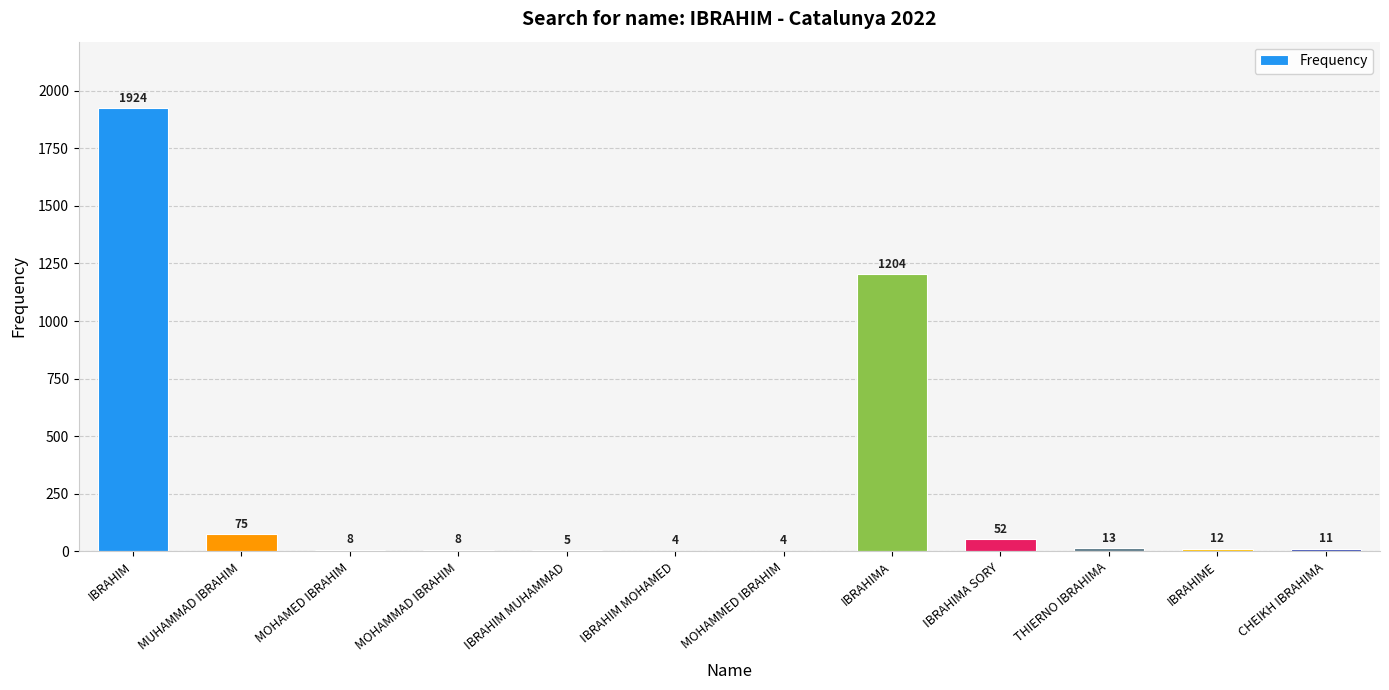

Reading left to right, what are all the values shown in this chart?

IBRAHIM=1924	MUHAMMAD IBRAHIM=75	MOHAMED IBRAHIM=8	MOHAMMAD IBRAHIM=8	IBRAHIM MUHAMMAD=5	IBRAHIM MOHAMED=4	MOHAMMED IBRAHIM=4	IBRAHIMA=1204	IBRAHIMA SORY=52	THIERNO IBRAHIMA=13	IBRAHIME=12	CHEIKH IBRAHIMA=11